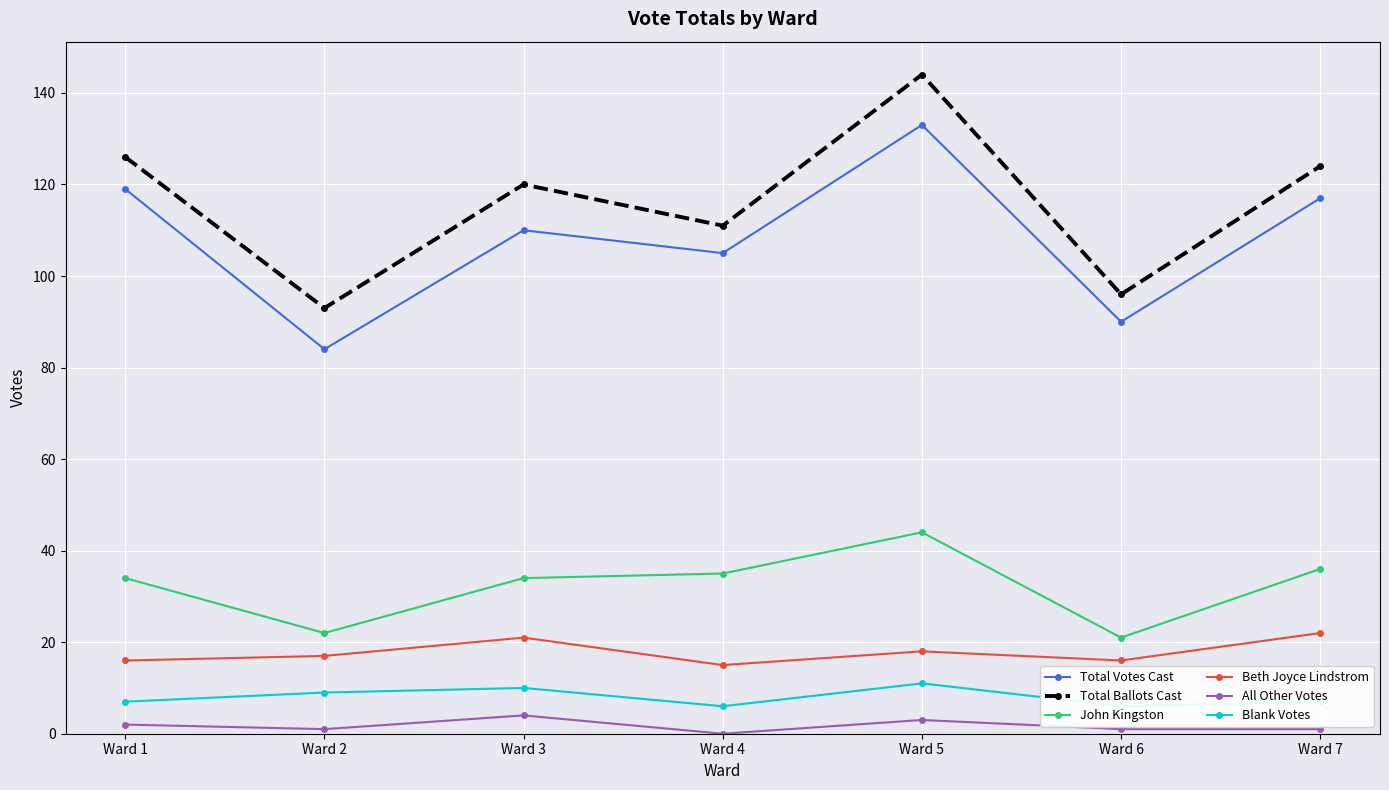

What is the spread (max minus min) of values at Ward 7?

123